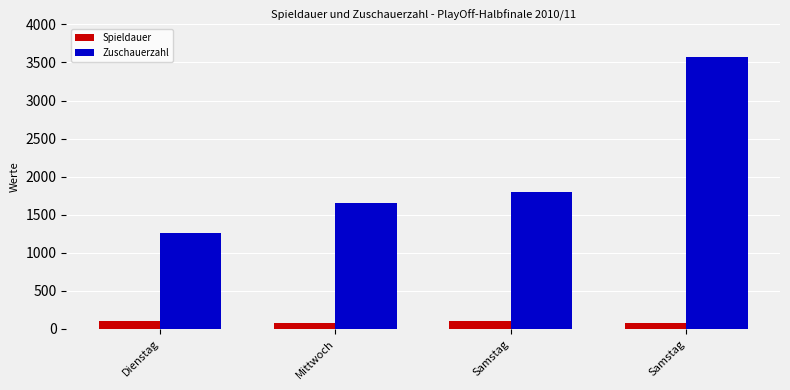

What is the maximum value for Zuschauerzahl?

3570